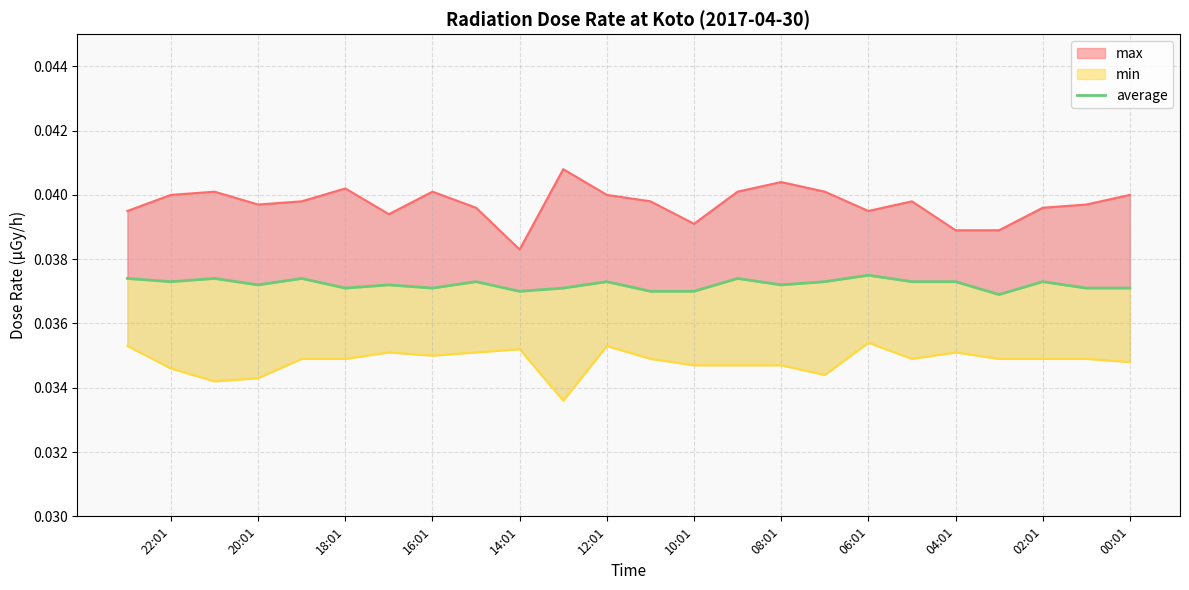

How many lines are shown in the chart?

1